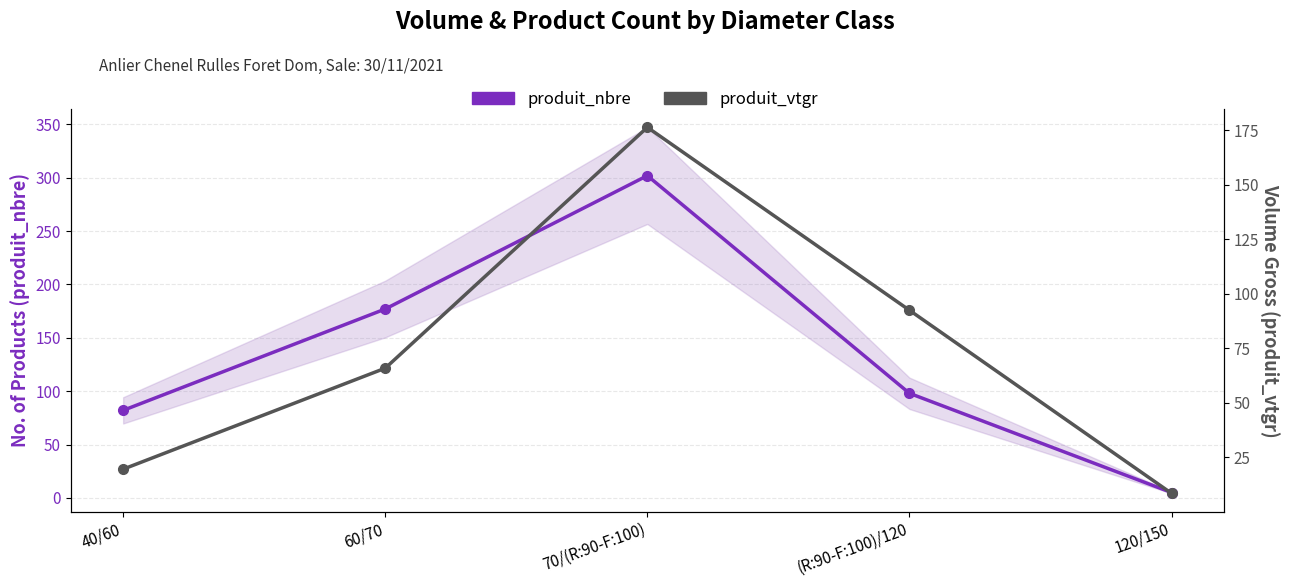

How many categories are shown in the chart?

5